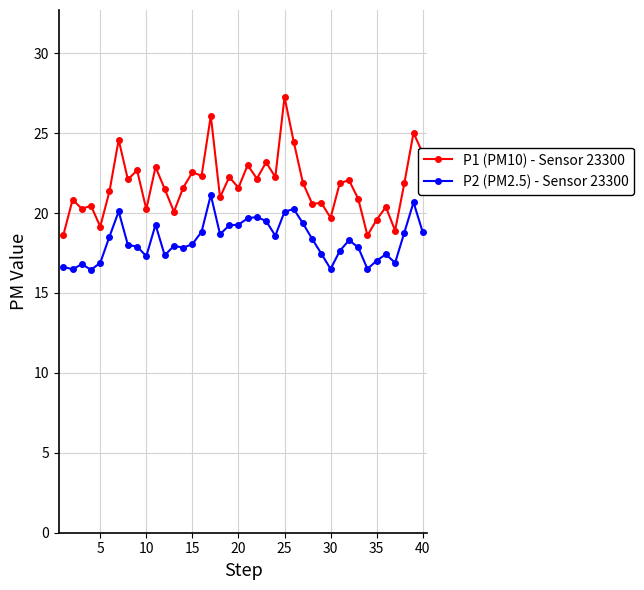

What is the sum of all P2 (PM2.5) - Sensor 23300 values?

732.0